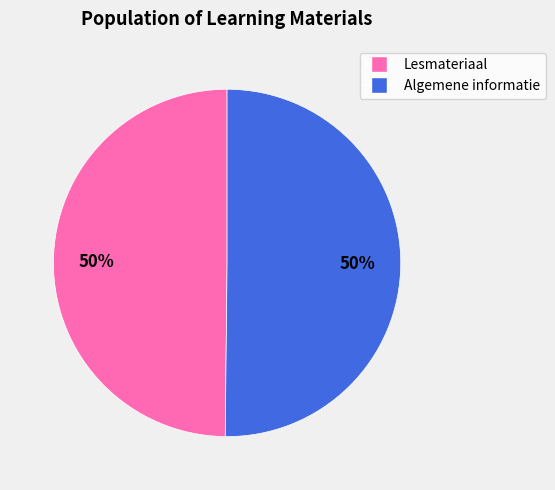

The Algemene informatie slice represents 42% of the pie. True or false?

False